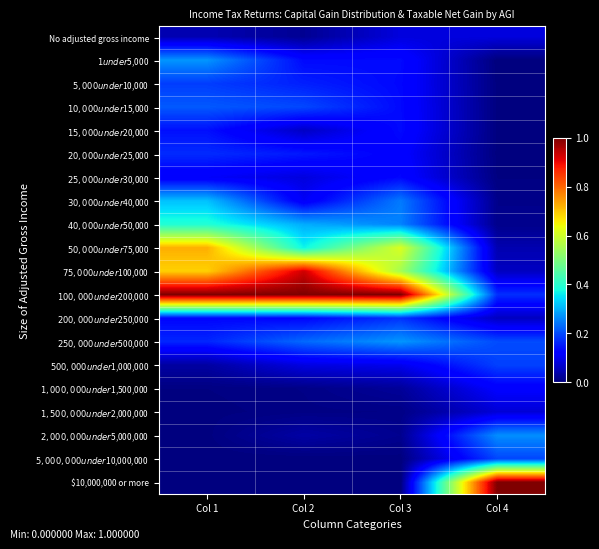

Which category has the highest value across all series?

Col 1